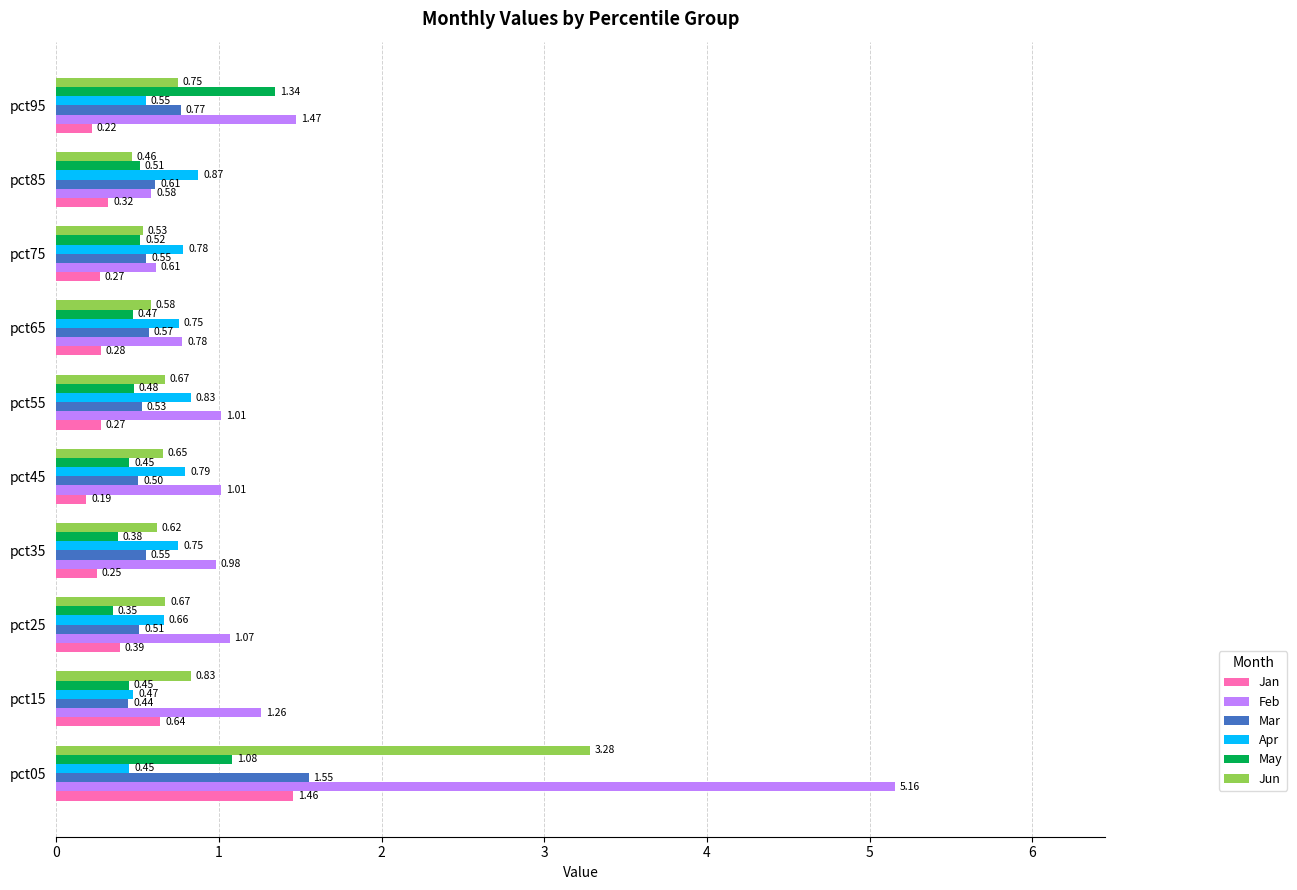

What are all the series names shown in the legend?

Jan, Feb, Mar, Apr, May, Jun